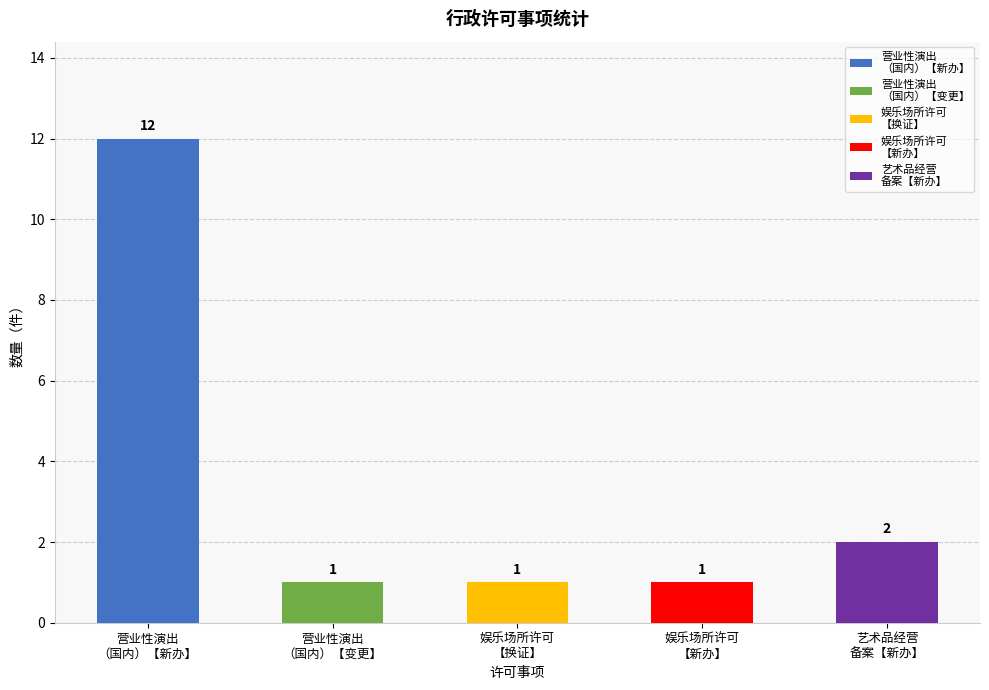

Which label corresponds to the smallest value in the chart?

营业性演出（国内）许可【变更】